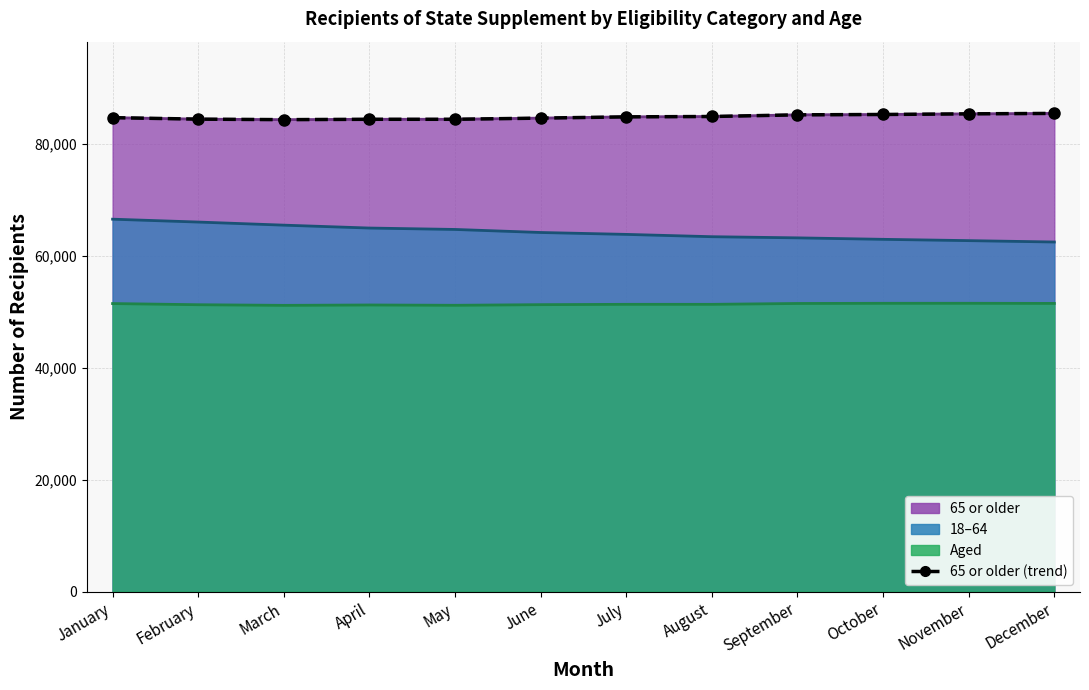

Between November and July, which is larger?

November